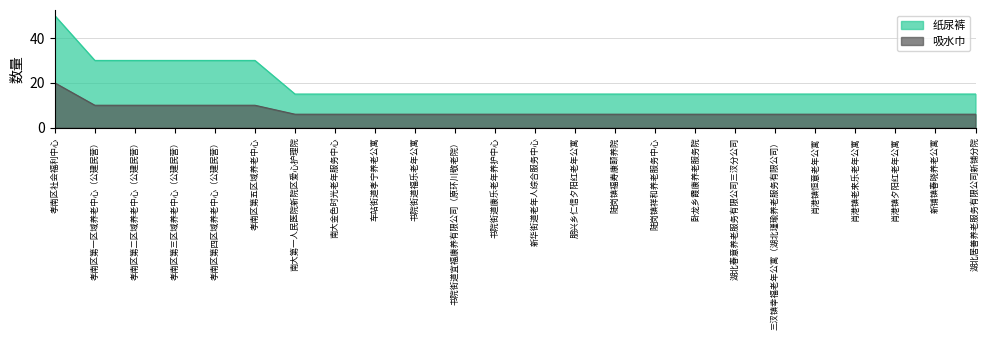

Reading left to right, extract all data points from this chart.

纸尿裤: 孝南区社会福利中心=50	孝南区第一区域养老中心（公建民营）=30	孝南区第二区域养老中心（公建民营）=30	孝南区第三区域养老中心（公建民营）=30	孝南区第四区域养老中心（公建民营）=30	孝南区第五区域养老中心=30	南大第一人民医院新院区爱心护理院=15	南大金色时光老年服务中心=15	车站街道孝宁养老公寓=15	书院街道福乐老年公寓=15	书院街道宜福康养有限公司（原环川敬老院）=15	书院街道康乐老年养护中心=15	新华街道老年人综合服务中心=15	朋兴乡仁信夕阳红老年公寓=15	陡岗镇福寿康颐养院=15	陡岗镇祥和养老服务中心=15	卧龙乡霞康养老服务院=15	湖北春意养老服务有限公司三汊分公司=15	三汊镇幸福老年公寓（湖北瑾瑜养老服务有限公司）=15	肖港镇恒意老年公寓=15	肖港镇老来乐老年公寓=15	肖港镇夕阳红老年公寓=15	新铺镇春晓养老公寓=15	湖北居善养老服务有限公司新铺分院=15
吸水巾: 孝南区社会福利中心=20	孝南区第一区域养老中心（公建民营）=10	孝南区第二区域养老中心（公建民营）=10	孝南区第三区域养老中心（公建民营）=10	孝南区第四区域养老中心（公建民营）=10	孝南区第五区域养老中心=10	南大第一人民医院新院区爱心护理院=6	南大金色时光老年服务中心=6	车站街道孝宁养老公寓=6	书院街道福乐老年公寓=6	书院街道宜福康养有限公司（原环川敬老院）=6	书院街道康乐老年养护中心=6	新华街道老年人综合服务中心=6	朋兴乡仁信夕阳红老年公寓=6	陡岗镇福寿康颐养院=6	陡岗镇祥和养老服务中心=6	卧龙乡霞康养老服务院=6	湖北春意养老服务有限公司三汊分公司=6	三汊镇幸福老年公寓（湖北瑾瑜养老服务有限公司）=6	肖港镇恒意老年公寓=6	肖港镇老来乐老年公寓=6	肖港镇夕阳红老年公寓=6	新铺镇春晓养老公寓=6	湖北居善养老服务有限公司新铺分院=6